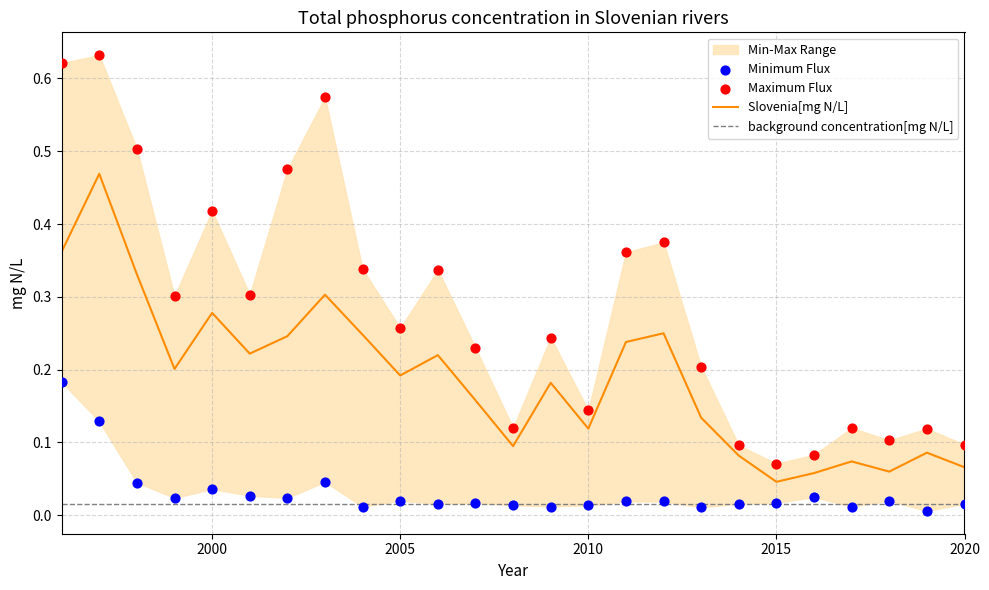

Which series has the largest total across all categories?

Maximum Flux